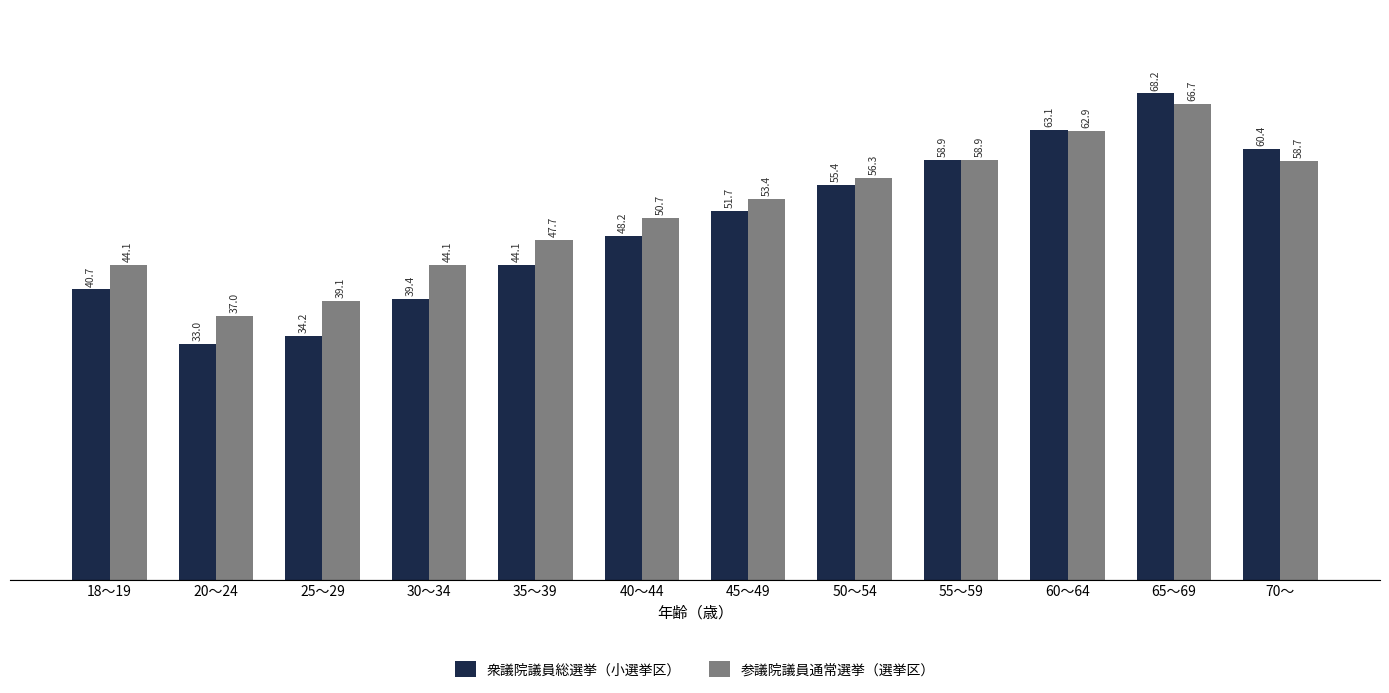

At which label is 参議院議員通常選挙（選挙区） closest to 51?

40～44